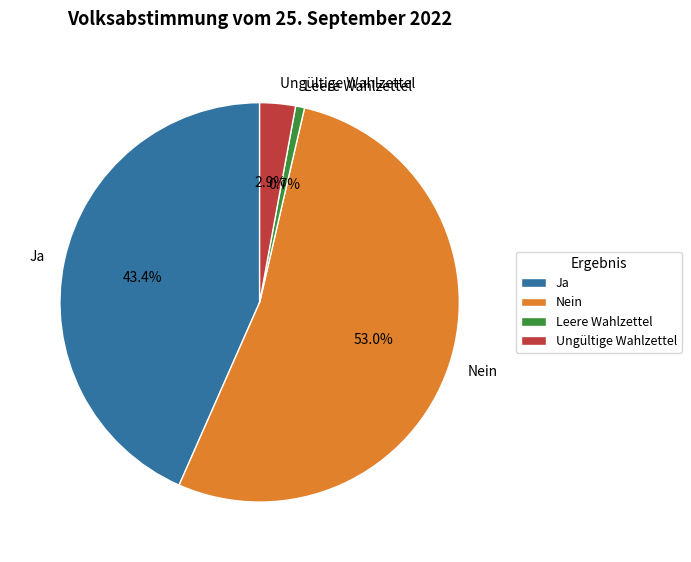

To the nearest percent, what is the difference between the Ja and Leere Wahlzettel slice percentages?

43%